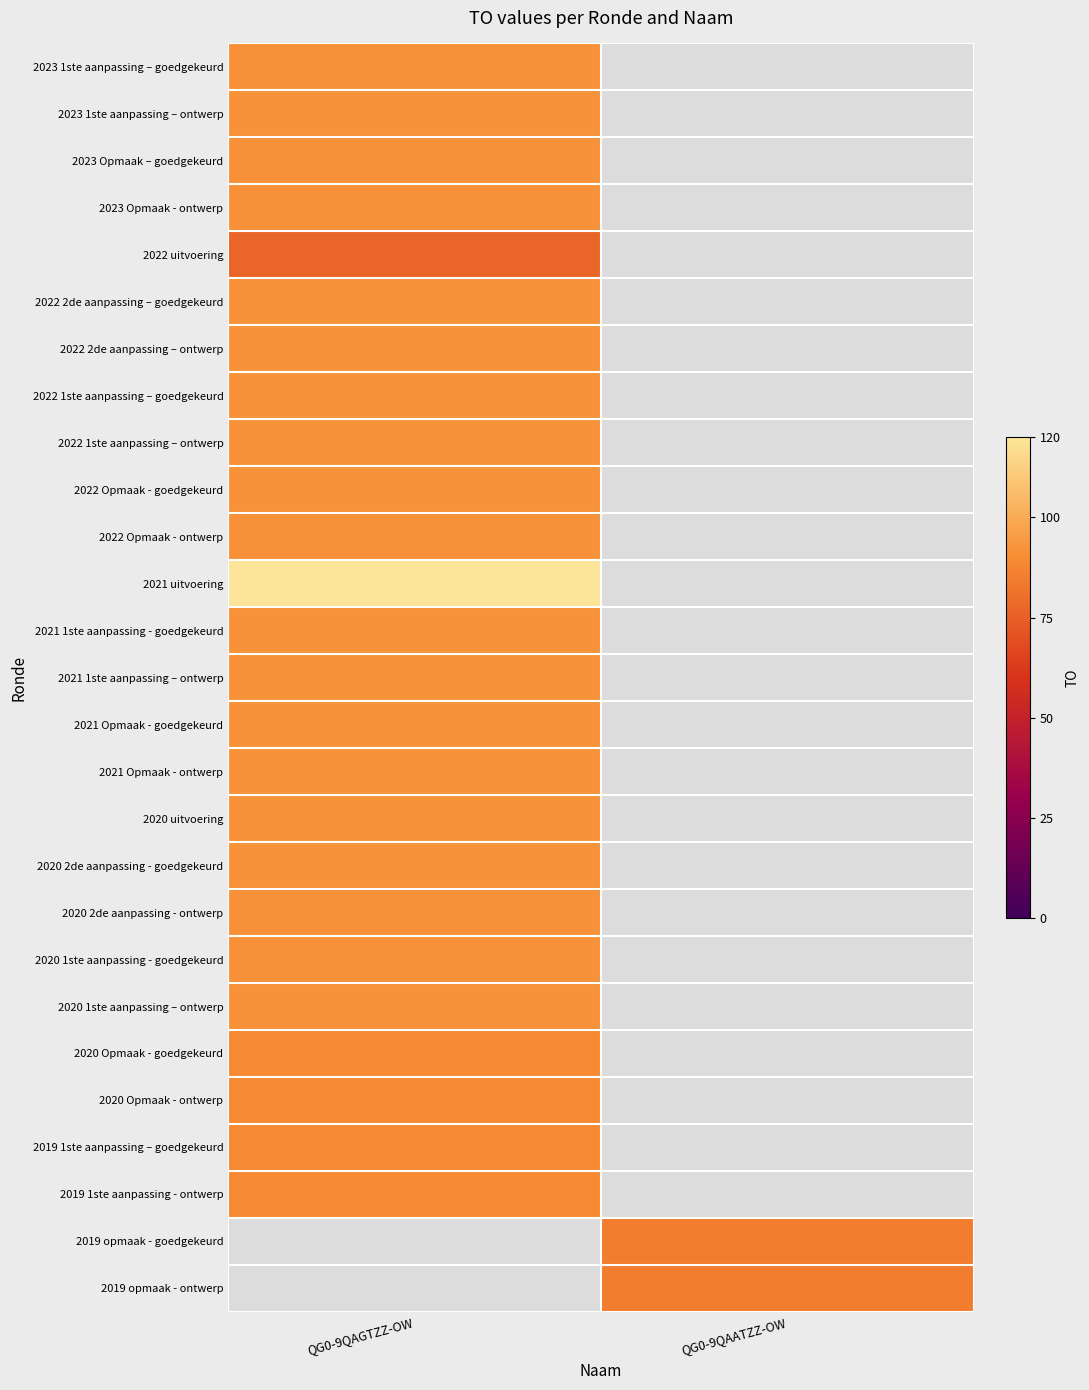

How many distinct data groups are displayed?

27